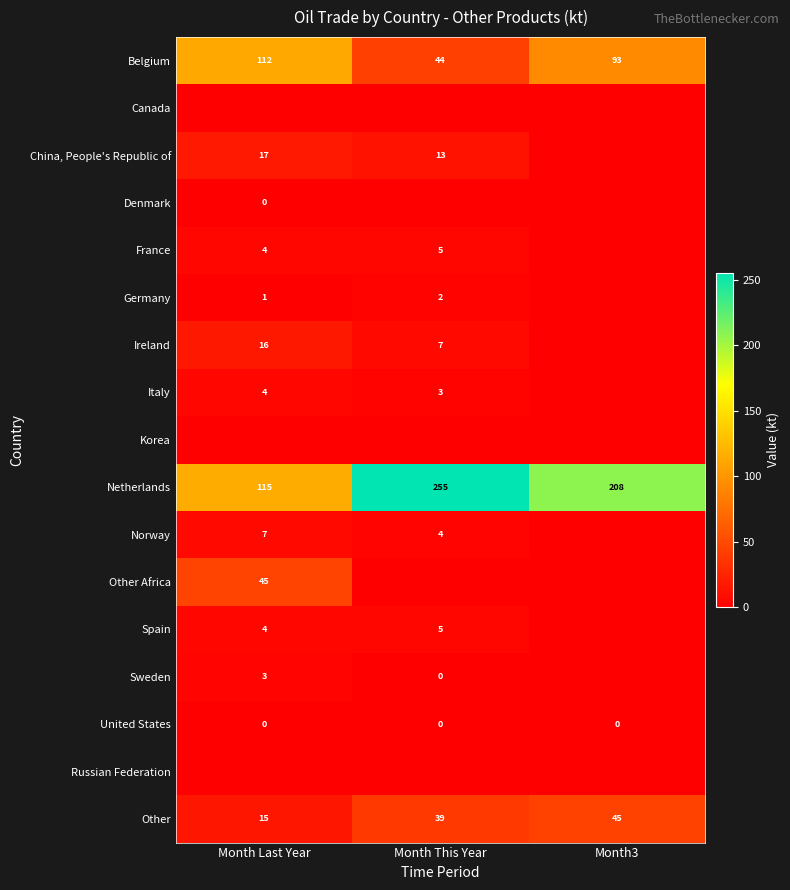

How many categories are shown in the chart?

3